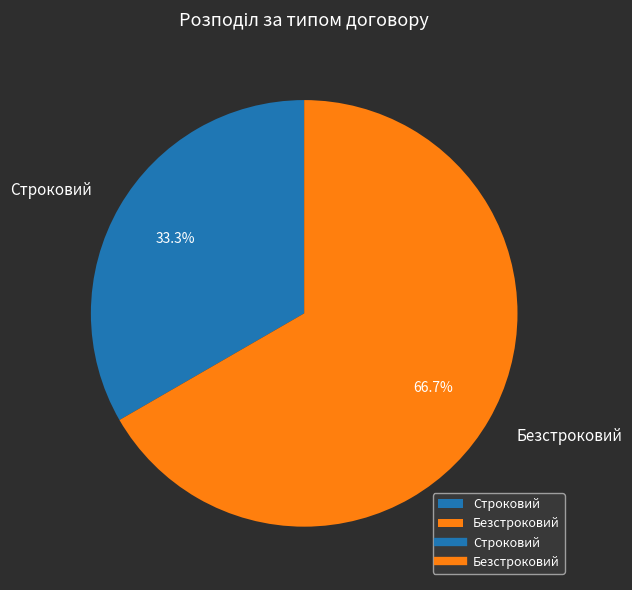

Rank the categories by value from lowest to highest.

Строковий, Безстроковий